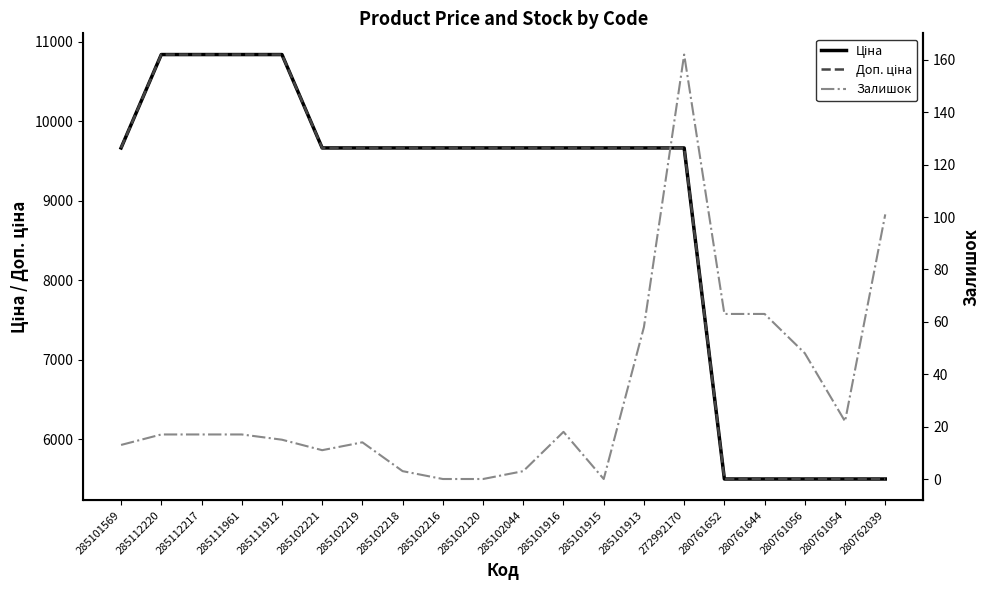

Is the value of Ціна at 285112220 greater than the value of Залишок at 280761056?

Yes